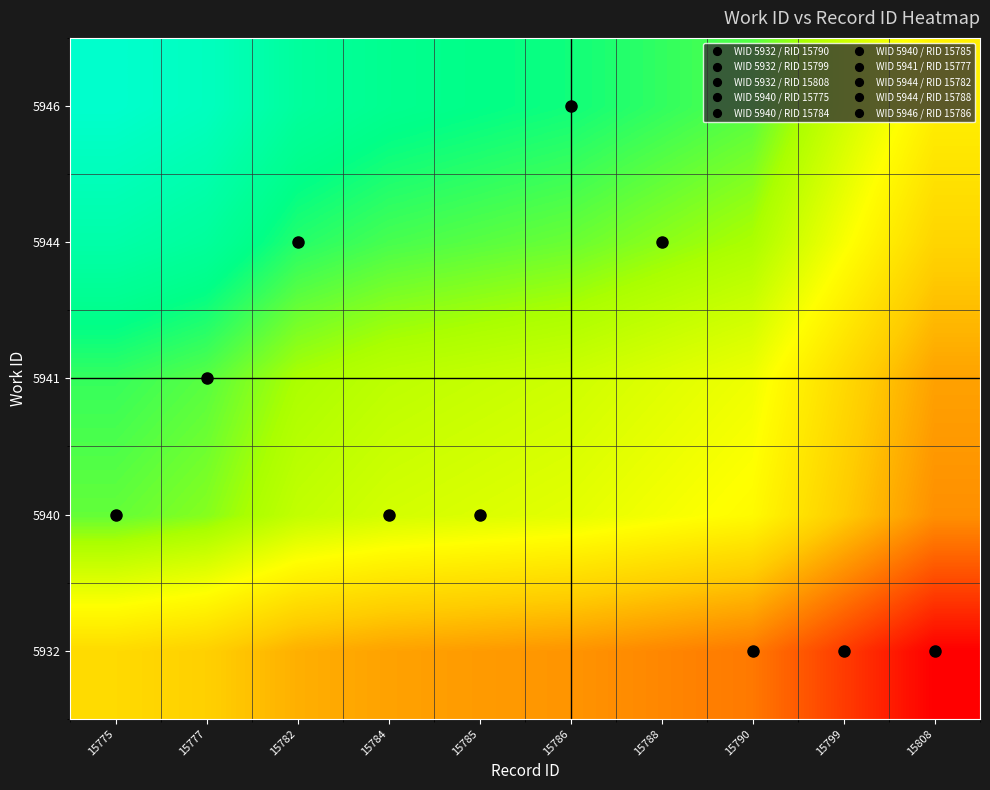

What is the minimum value shown in the chart?

3.8